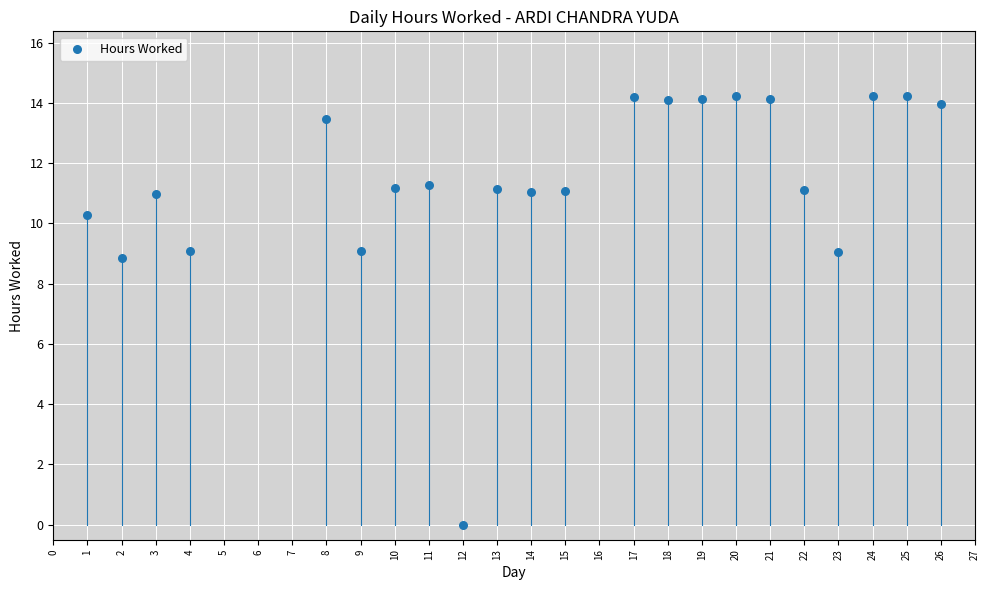

What is the range of Y values (max minus min)?

14.2